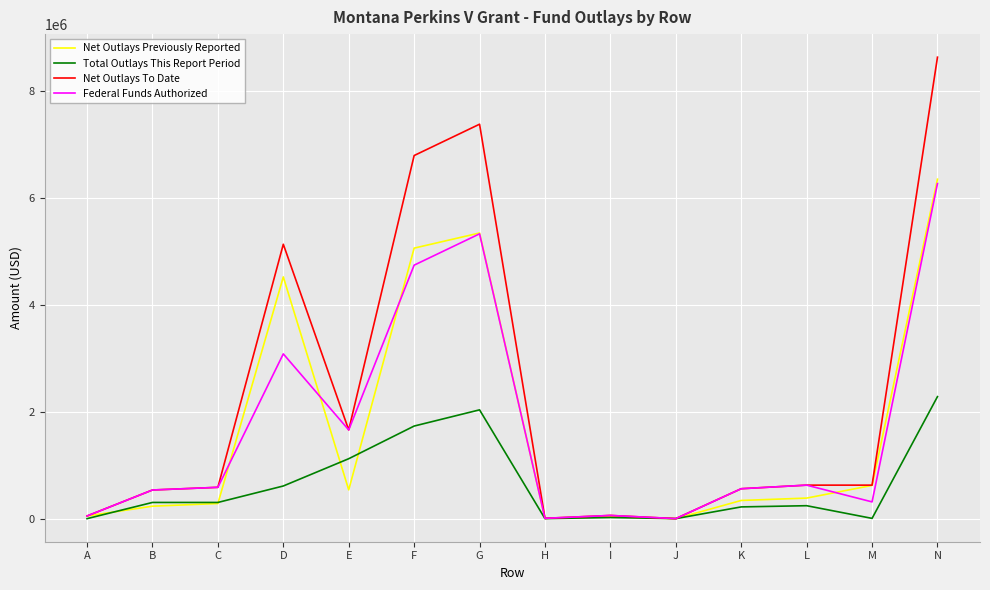

How many categories are shown in the chart?

14